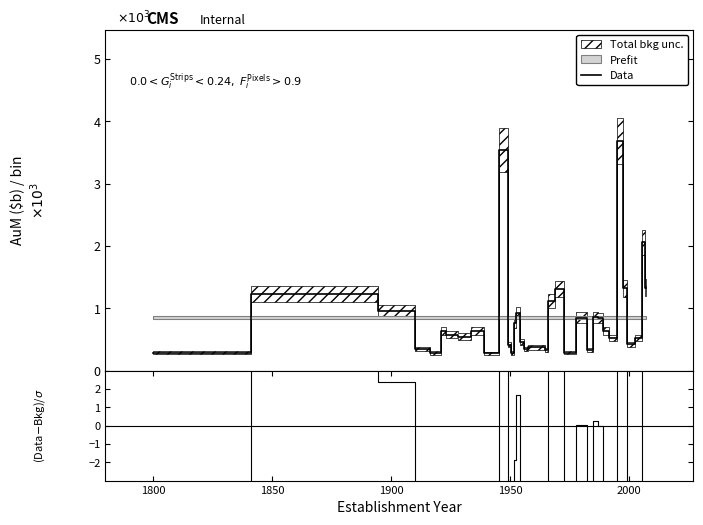

What is the minimum value for Data?

0.3